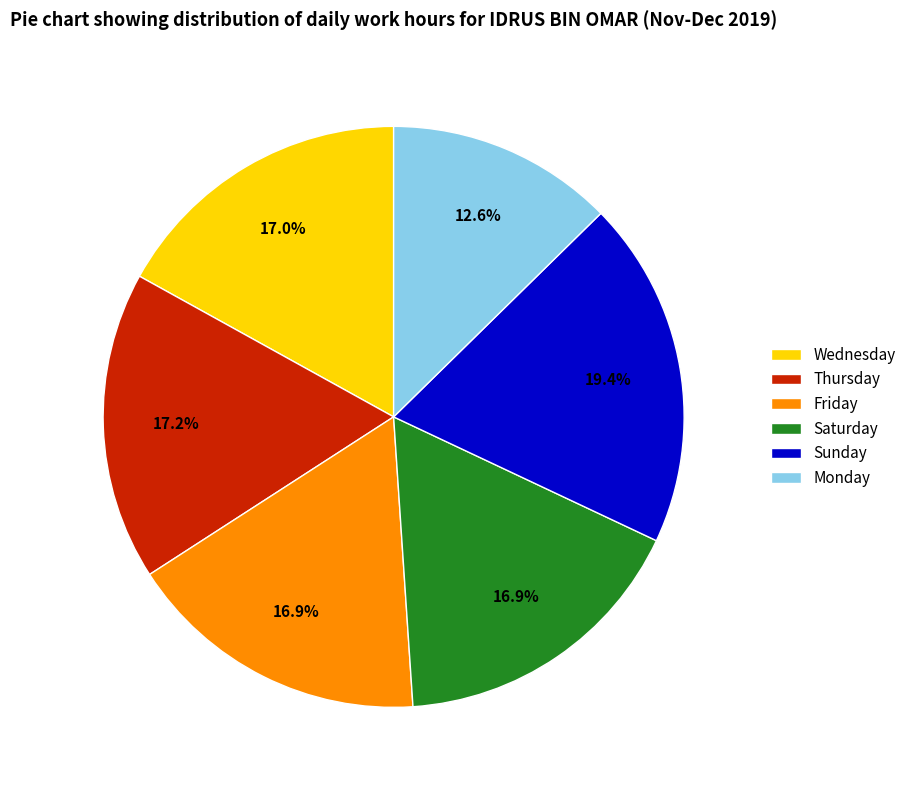

What is the ratio of the value at Wednesday to the value at Thursday?

1.0